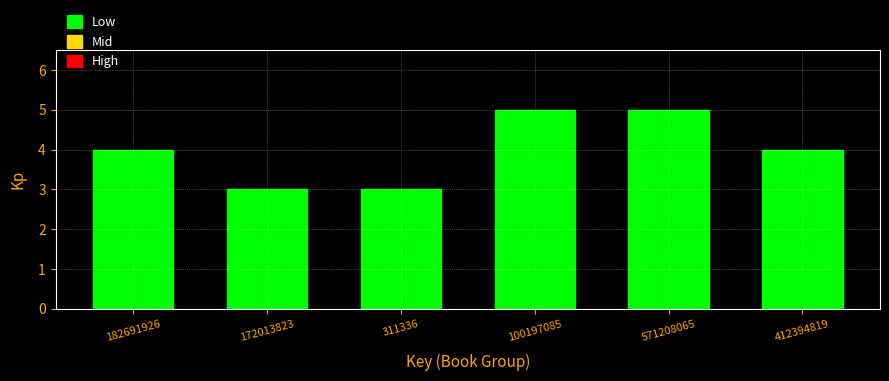

Reading left to right, transcribe all the data shown in this chart.

182691926=4	172013823=3	311336=3	100197085=5	571208065=5	412394819=4